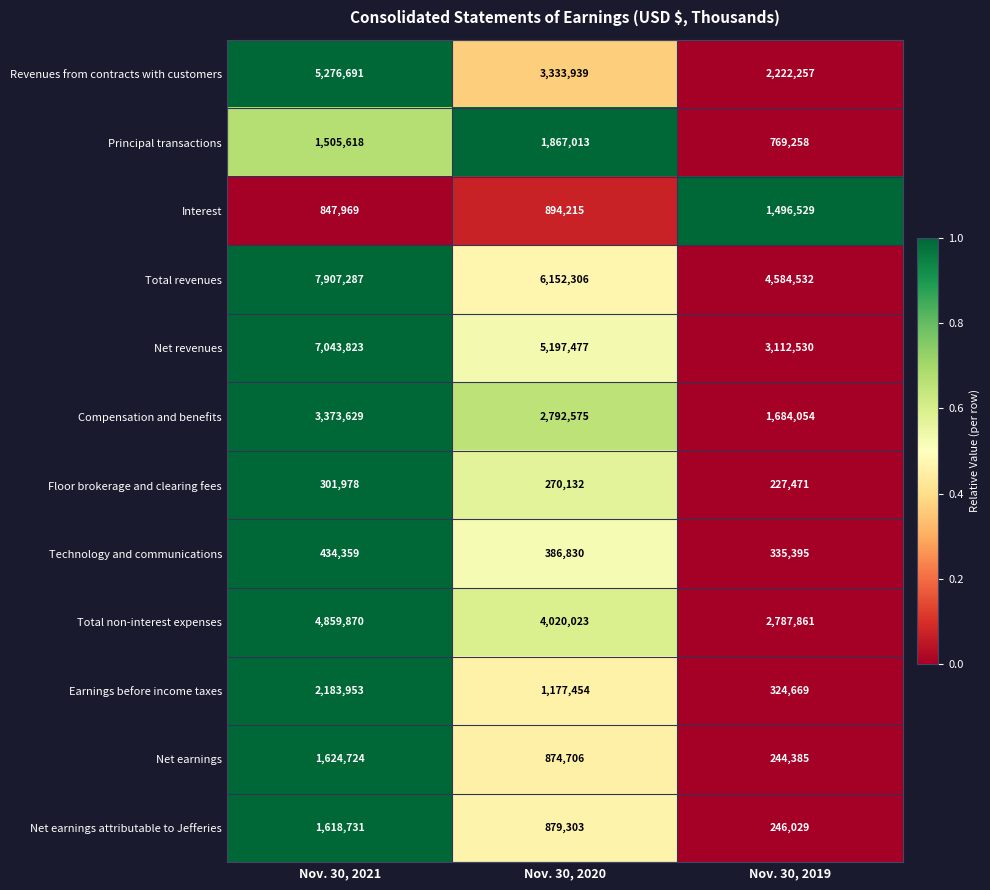

The value of Principal transactions at Nov. 30, 2021 is 319096. True or false?

False